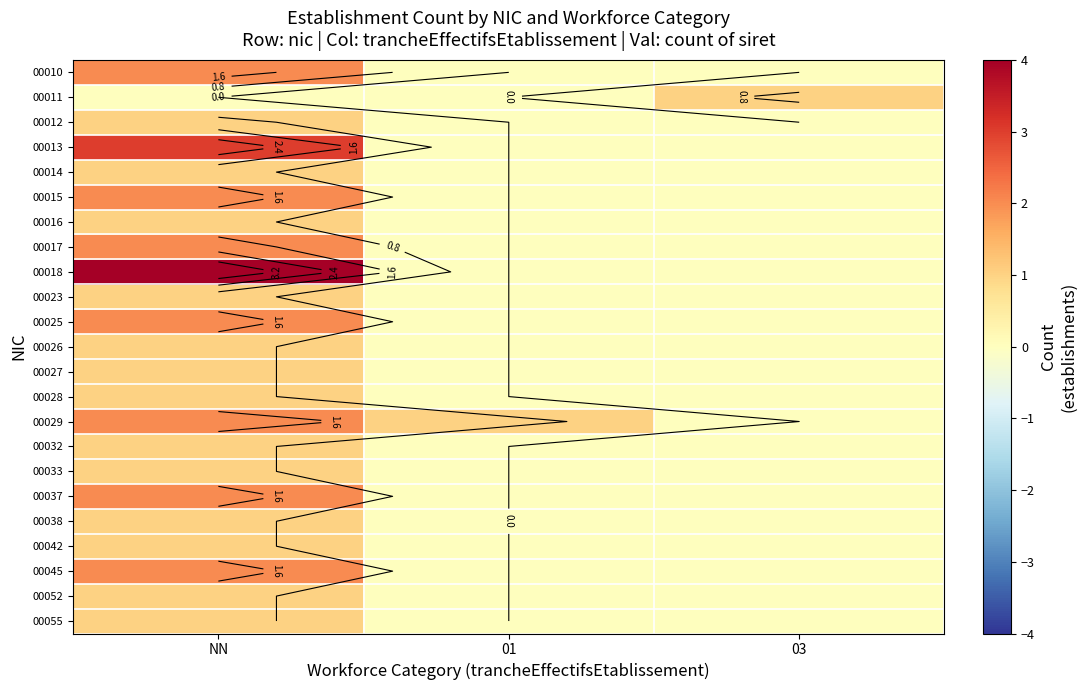

Rank the series at 03 from highest to lowest value.

00011, 00010, 00012, 00013, 00014, 00015, 00016, 00017, 00018, 00023, 00025, 00026, 00027, 00028, 00029, 00032, 00033, 00037, 00038, 00042, 00045, 00052, 00055